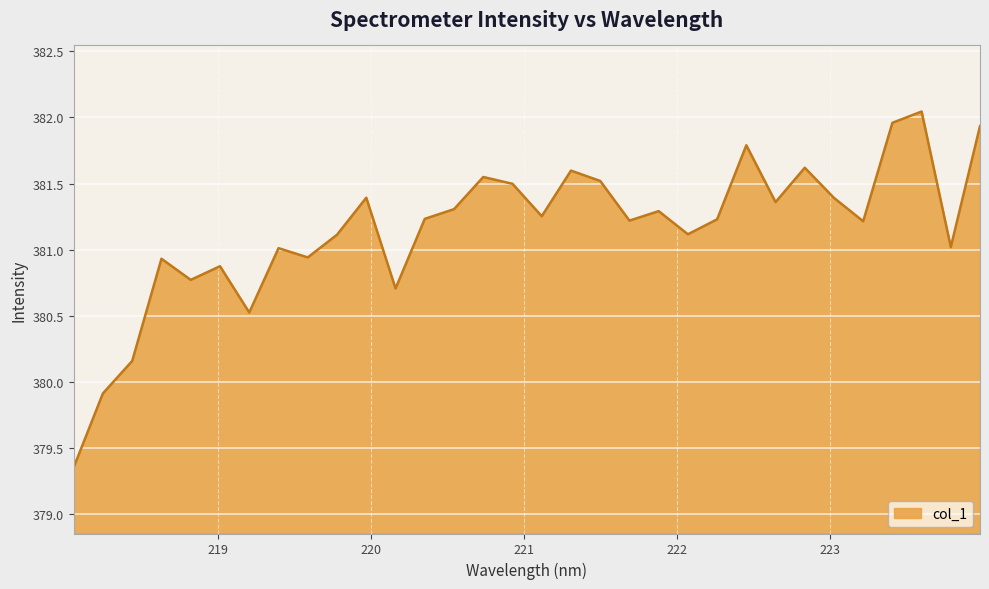

What is the difference between the maximum and minimum values?

2.7